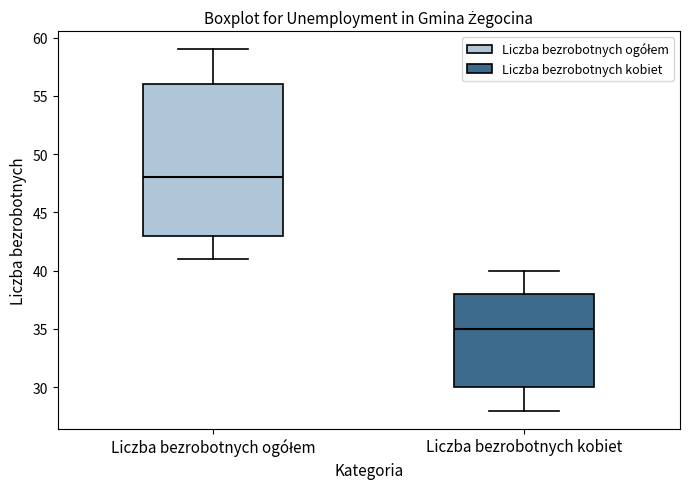

Where does the upper whisker of the box for Liczba bezrobotnych ogółem end on the y-axis? The values are not printed on the chart, so give them approximately, as read against the axis.

59